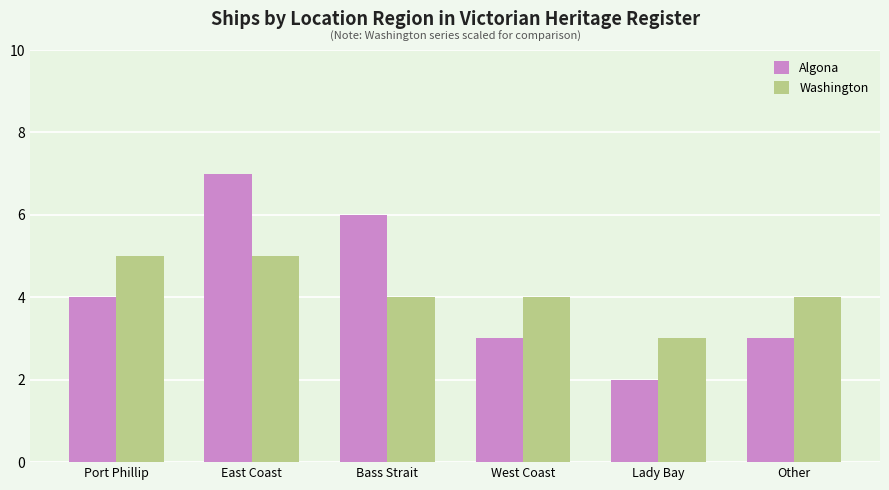

What is the difference between the second highest and minimum values in the Algona series?

4